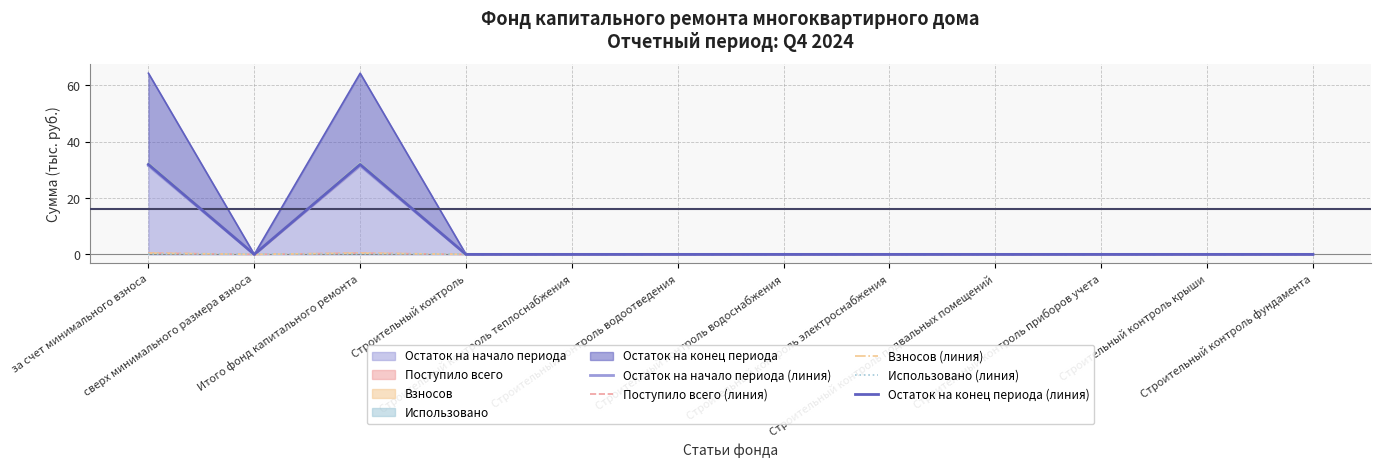

Rank the series by their maximum value, from highest to lowest.

Остаток на конец периода (линия), Остаток на начало периода (линия), Поступило всего (линия), Взносов (линия), Использовано (линия)